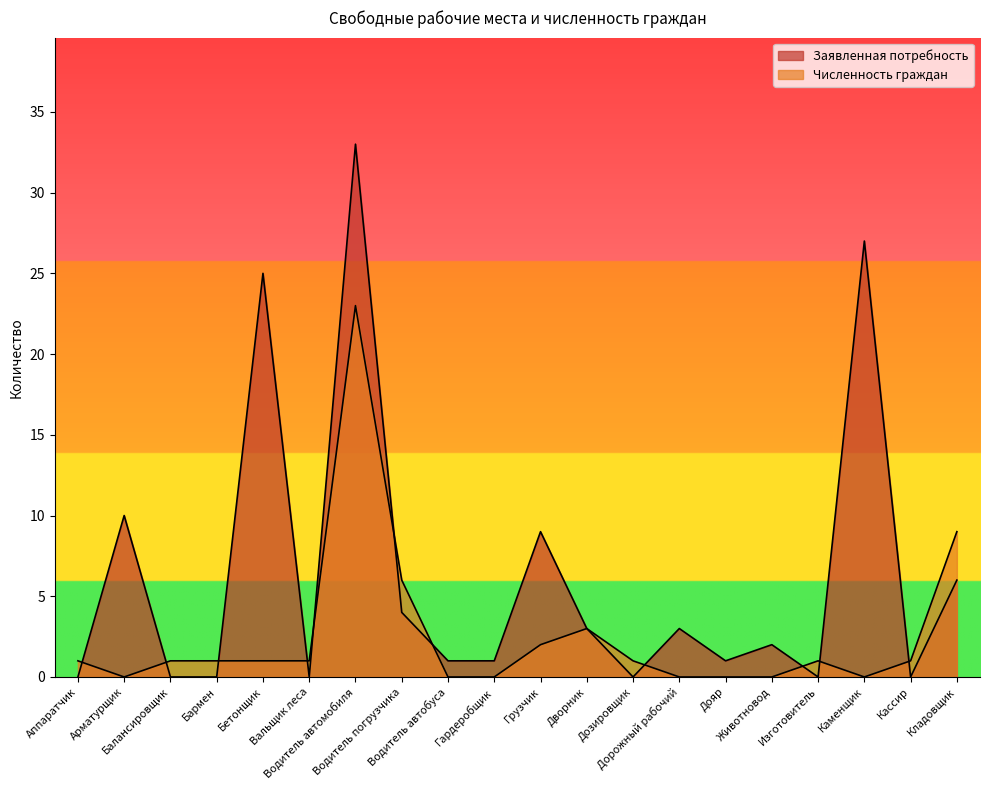

How many categories are shown in the chart?

20